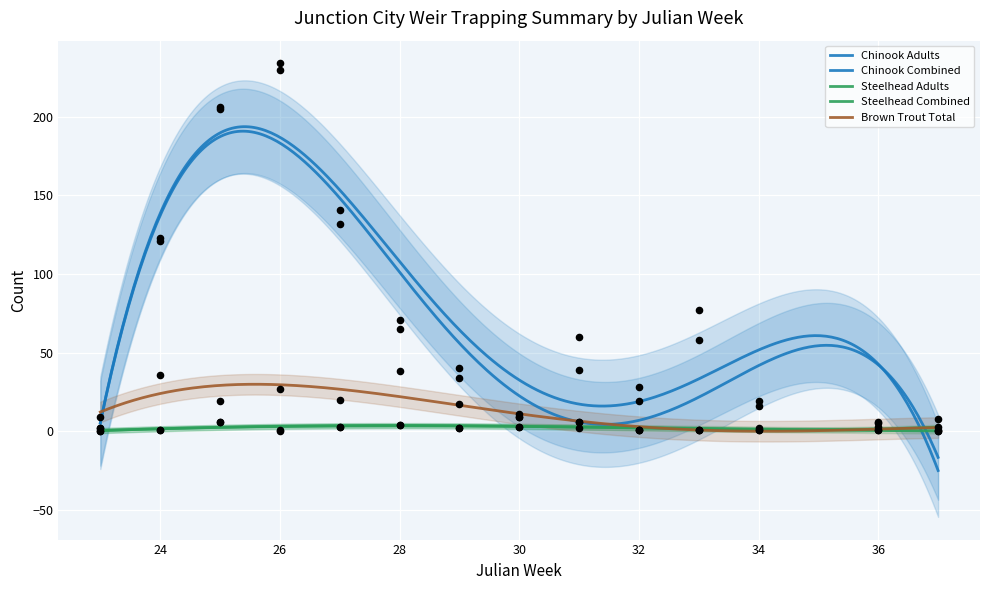

Which series has the widest spread of Y values?

Chinook Combined